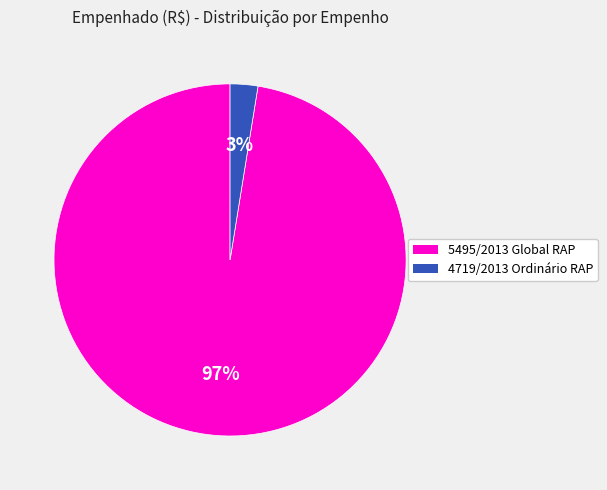

Do 4719/2013 Ordinário RAP and 5495/2013 Global RAP together represent more than half of the pie?

Yes